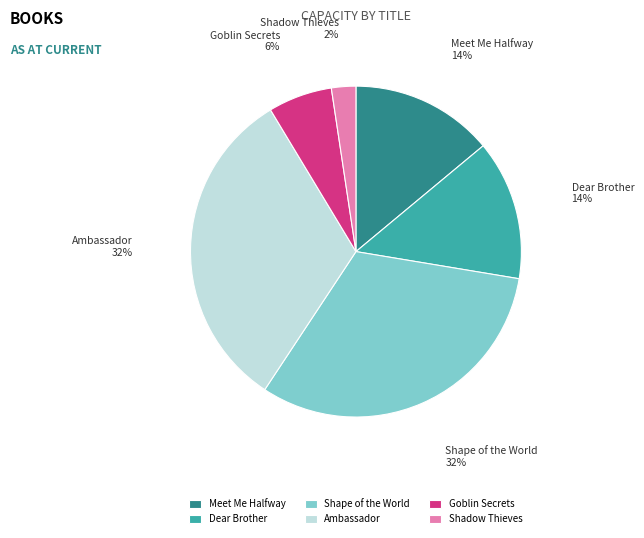

The Dear Brother slice represents 5% of the pie. True or false?

False